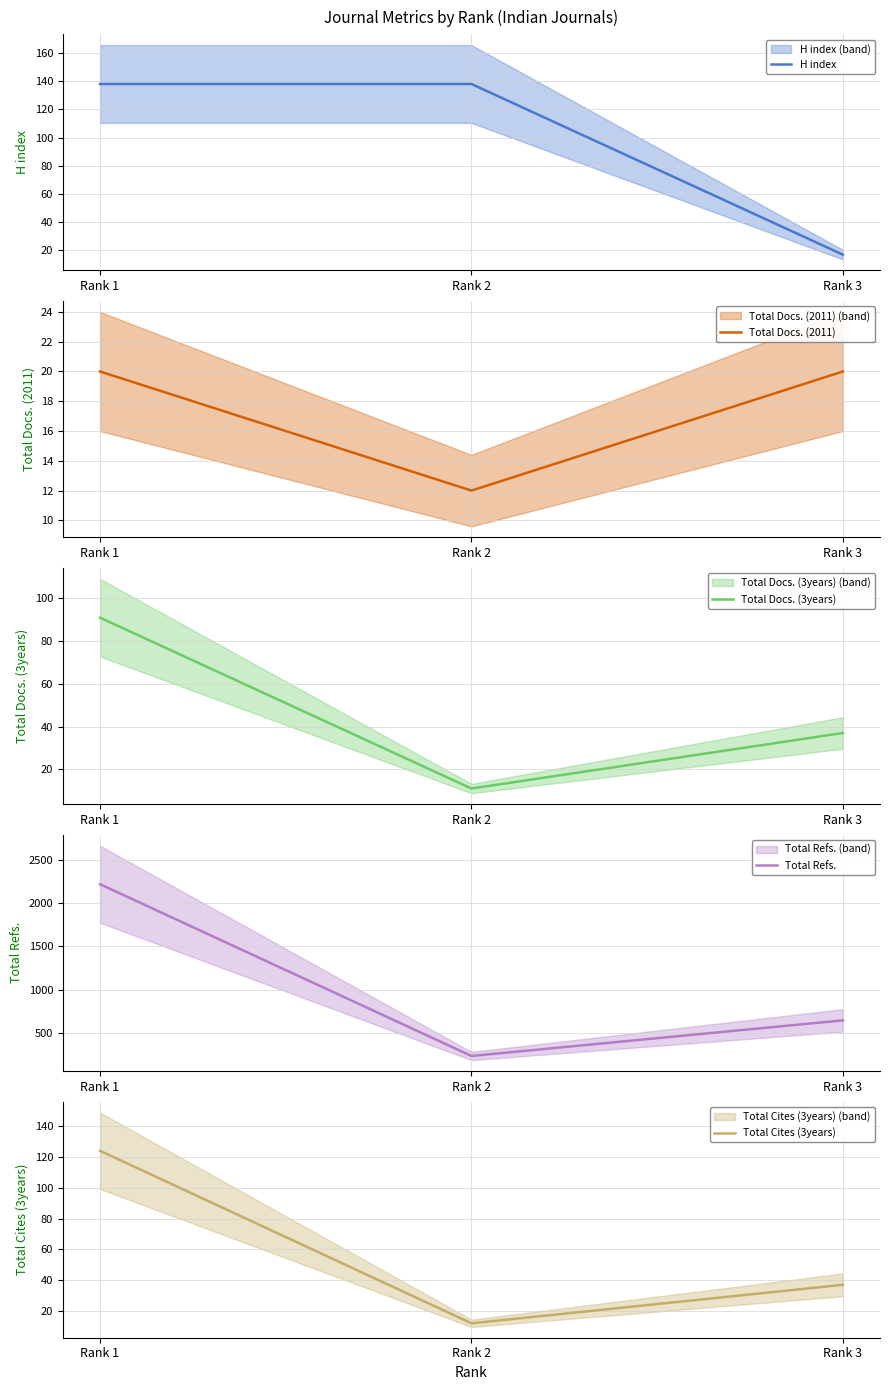

What is the sum of the Total Docs. (3years) values at Rank 3 and Rank 1?

128